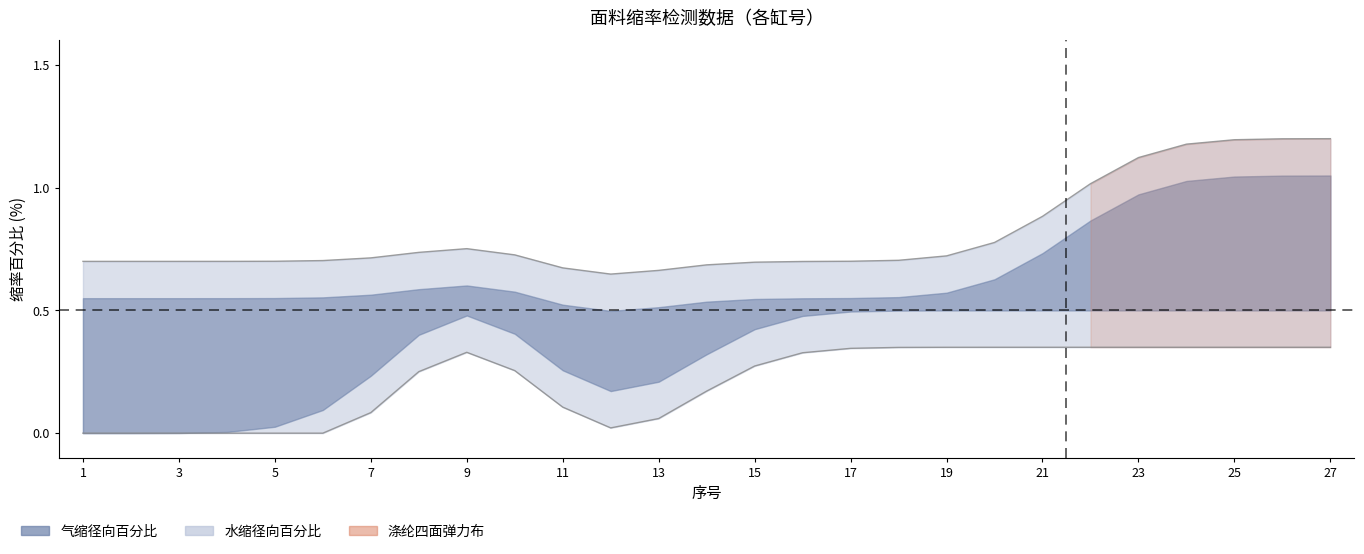

Does the chart have visible grid lines?

No